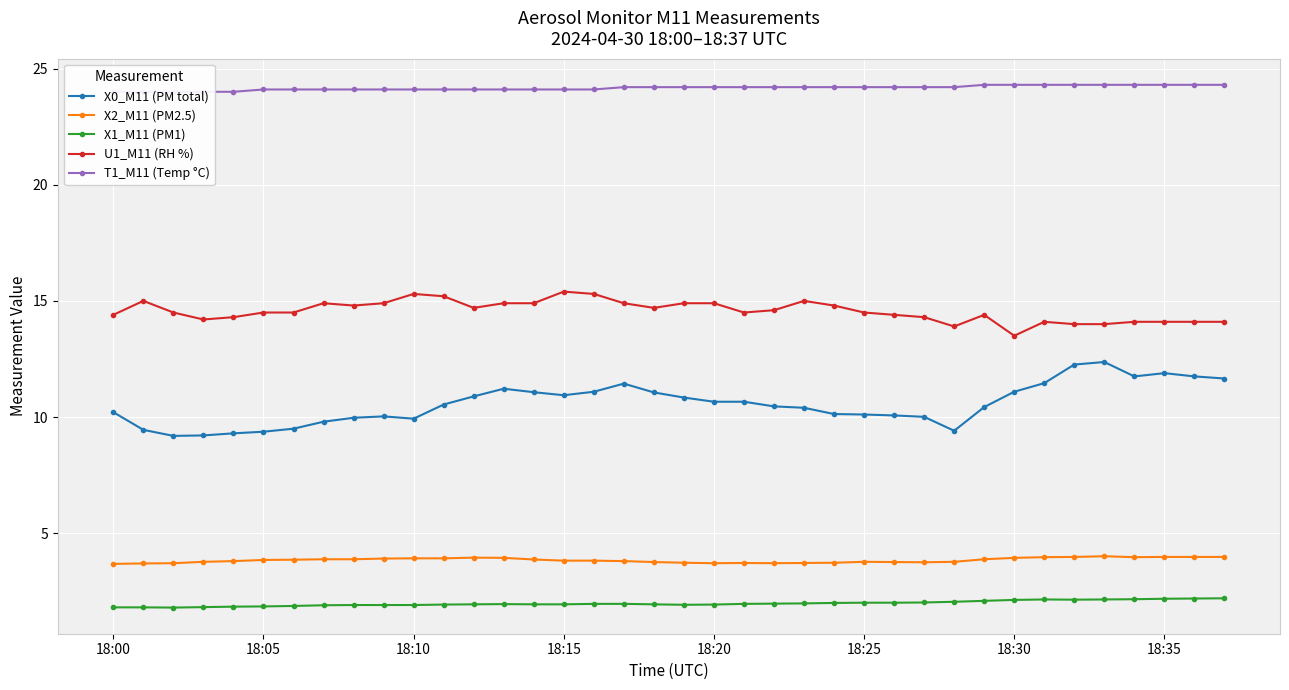

What is the maximum value for U1_M11 (RH %)?

15.4